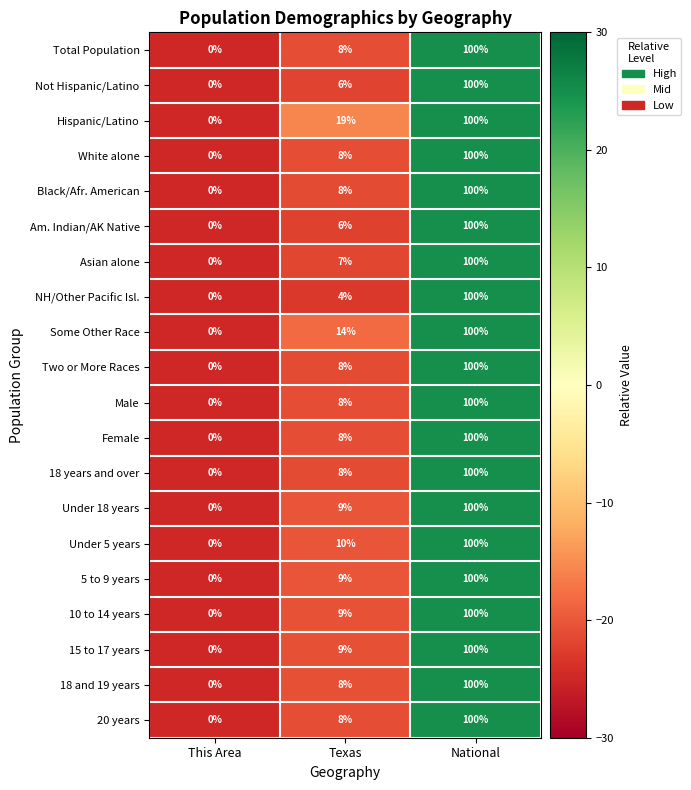

True or false: NH/Other Pacific Isl. has a value of 100 at National.

True